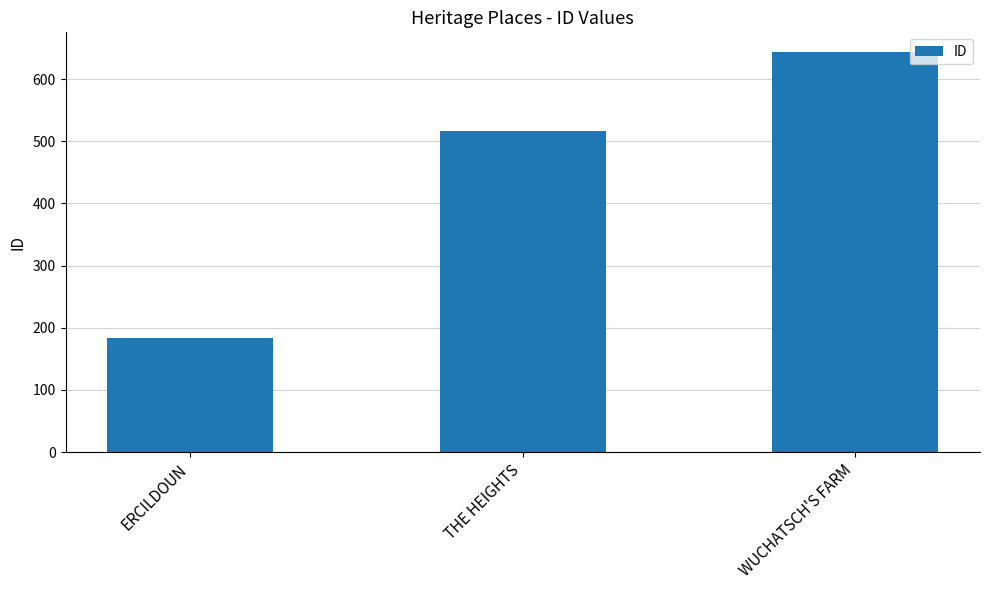

Rank the categories by value from lowest to highest.

ERCILDOUN, THE HEIGHTS, WUCHATSCH'S FARM